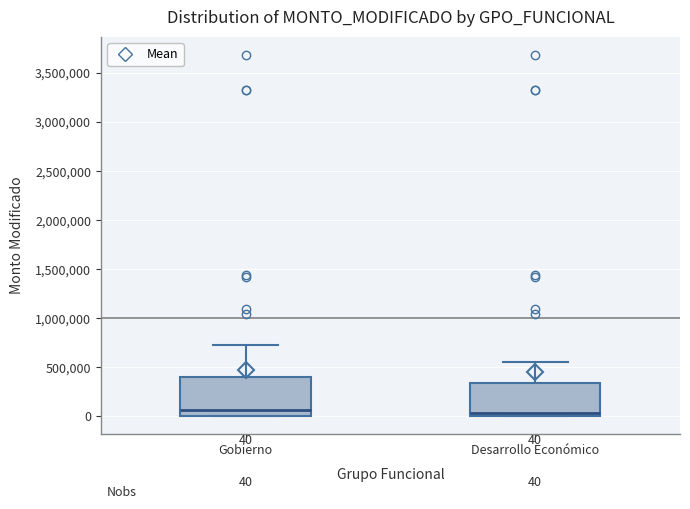

Which box is the tallest, from its lower edge to its upper edge?

Gobierno